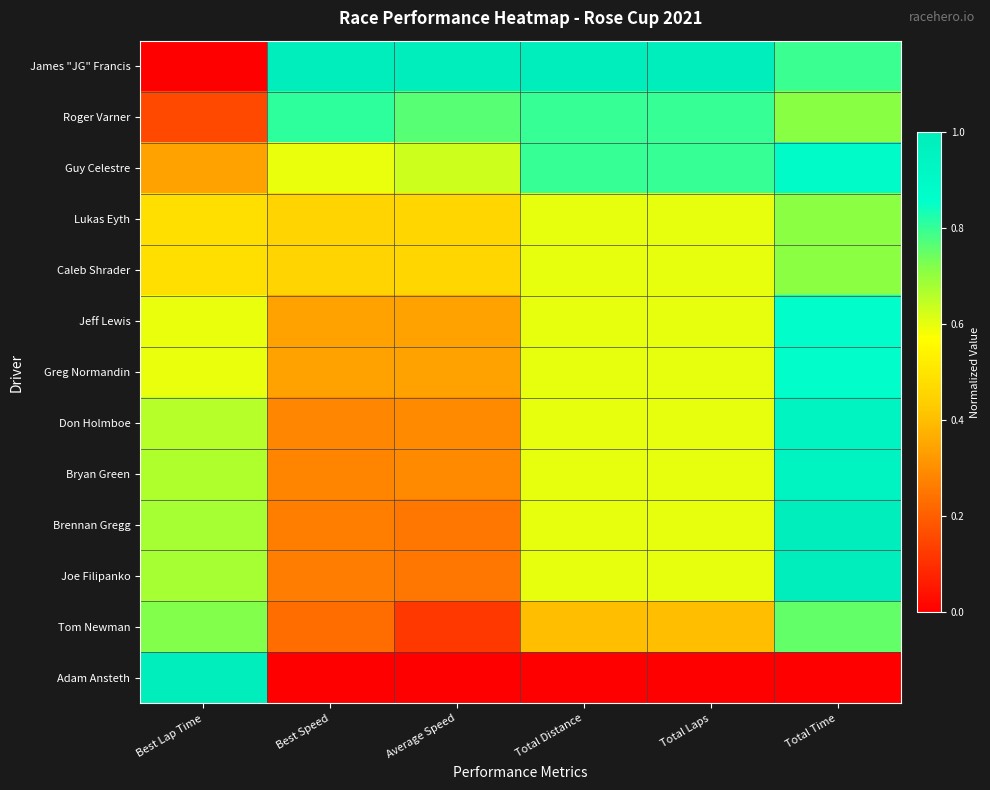

Which series has the largest total across all categories?

James "JG" Francis